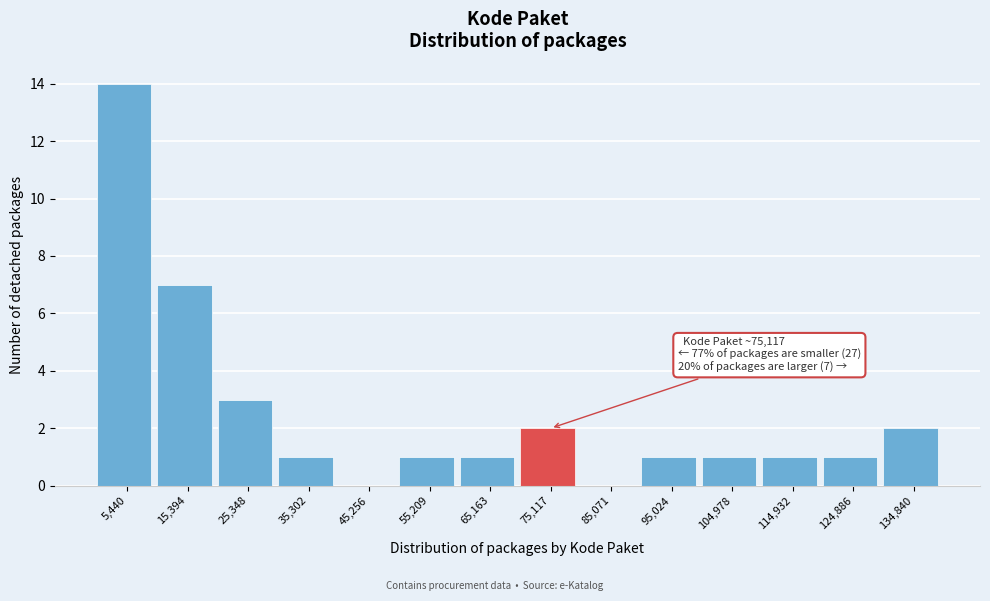

Over which range of the x-axis is the bar tallest?

0 to 10000